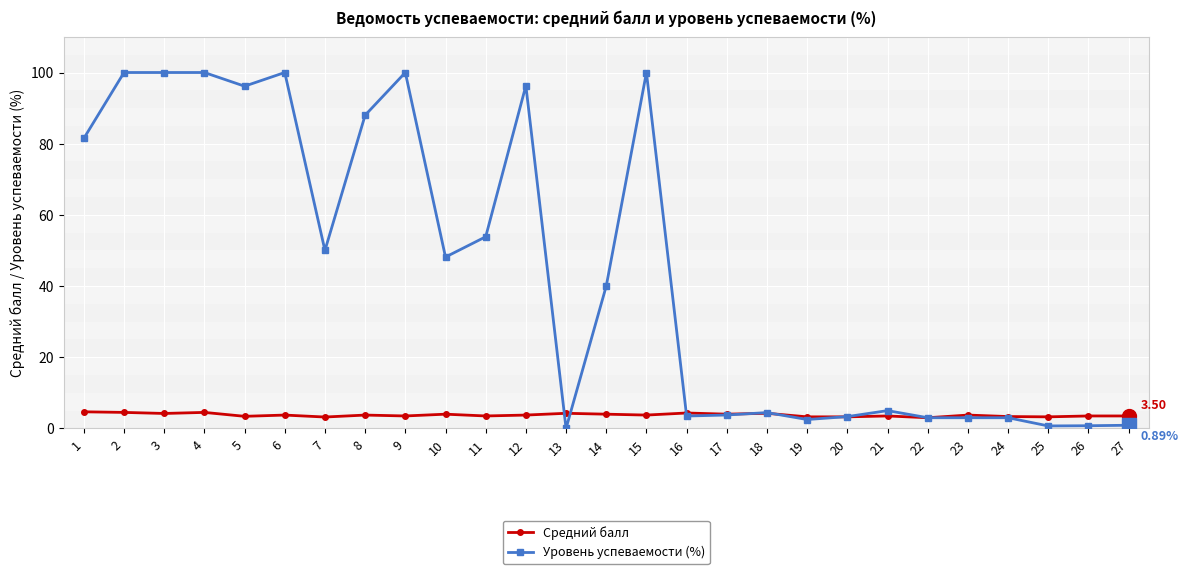

Between which two adjacent categories do Уровень успеваемости (%) and Средний балл first intersect?

12 and 13